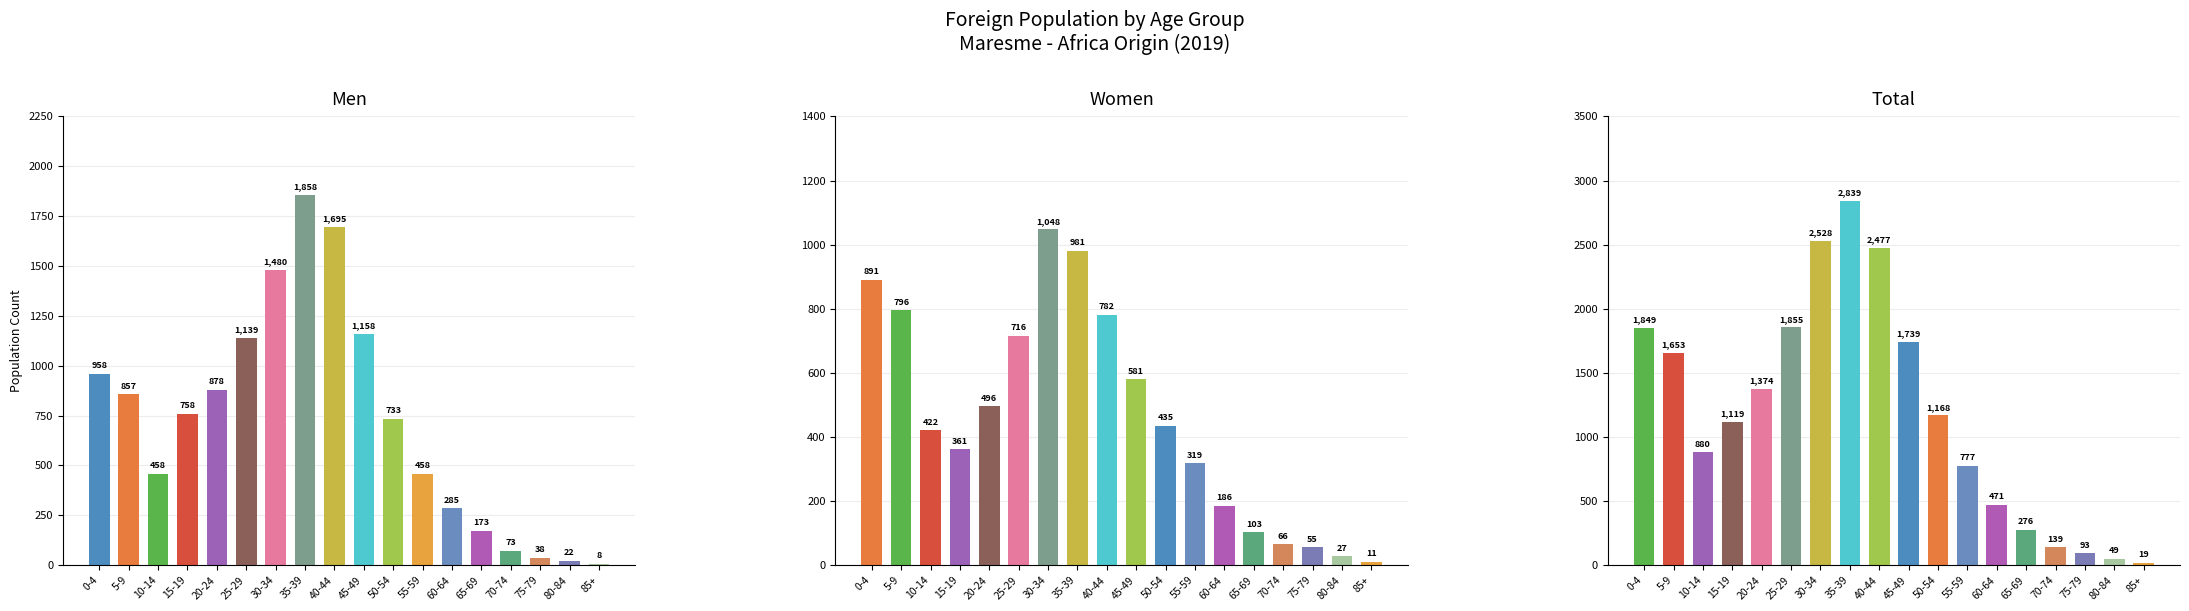

List the series in order of their peak value, lowest first.

Women, Men, Total